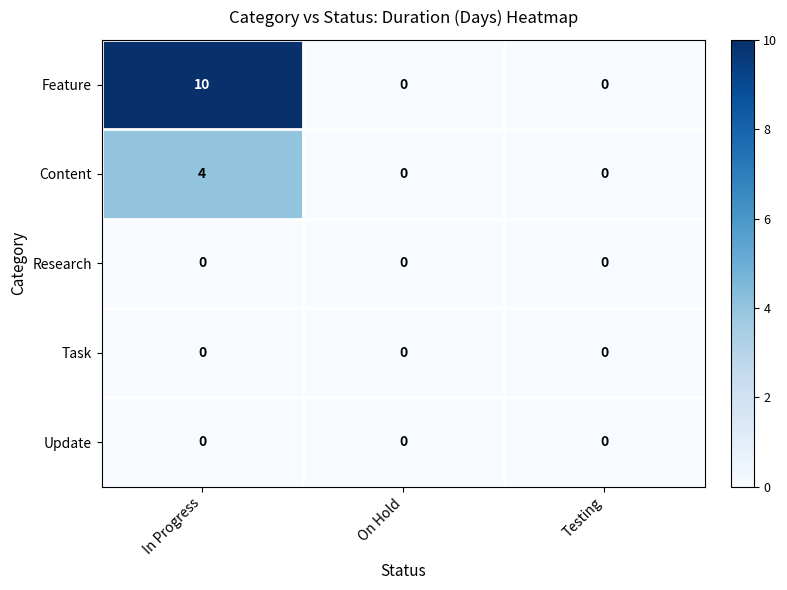

What is the maximum value shown in the chart?

10